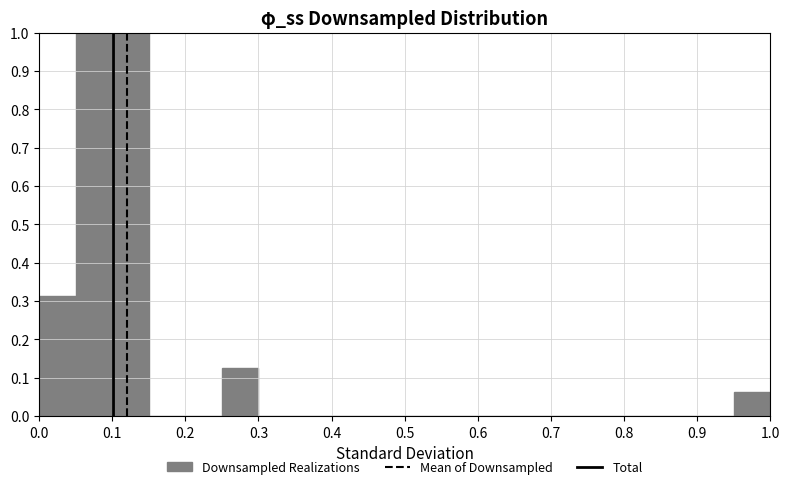

Reading left to right, transcribe this chart: for each bar, give the range it covers on the x-axis and its height. The values are not printed on the chart, so give them approximately, as read against the axis.

0.00 to 0.05: 0.31
0.05 to 0.10: 1.00
0.10 to 0.15: 1.00
0.15 to 0.20: 0
0.20 to 0.25: 0
0.25 to 0.30: 0.13
0.30 to 0.35: 0
0.35 to 0.40: 0
0.40 to 0.45: 0
0.45 to 0.50: 0
0.50 to 0.55: 0
0.55 to 0.60: 0
0.60 to 0.65: 0
0.65 to 0.70: 0
0.70 to 0.75: 0
0.75 to 0.80: 0
0.80 to 0.85: 0
0.85 to 0.90: 0
0.90 to 0.95: 0
0.95 to 1.00: 0.06